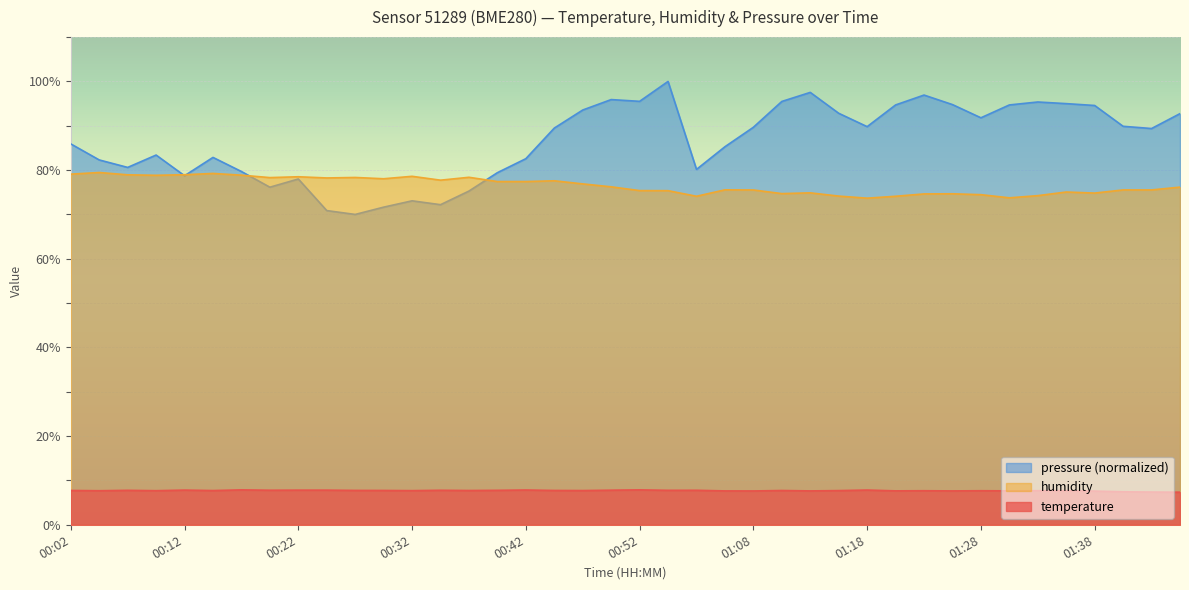

The value of temperature at 00:02 is 3.5. True or false?

False